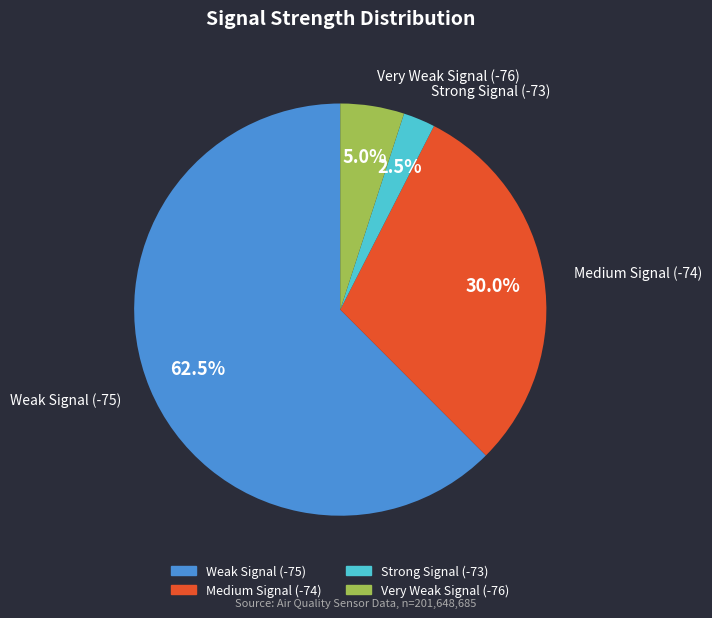

Count the number of slices in the pie.

4